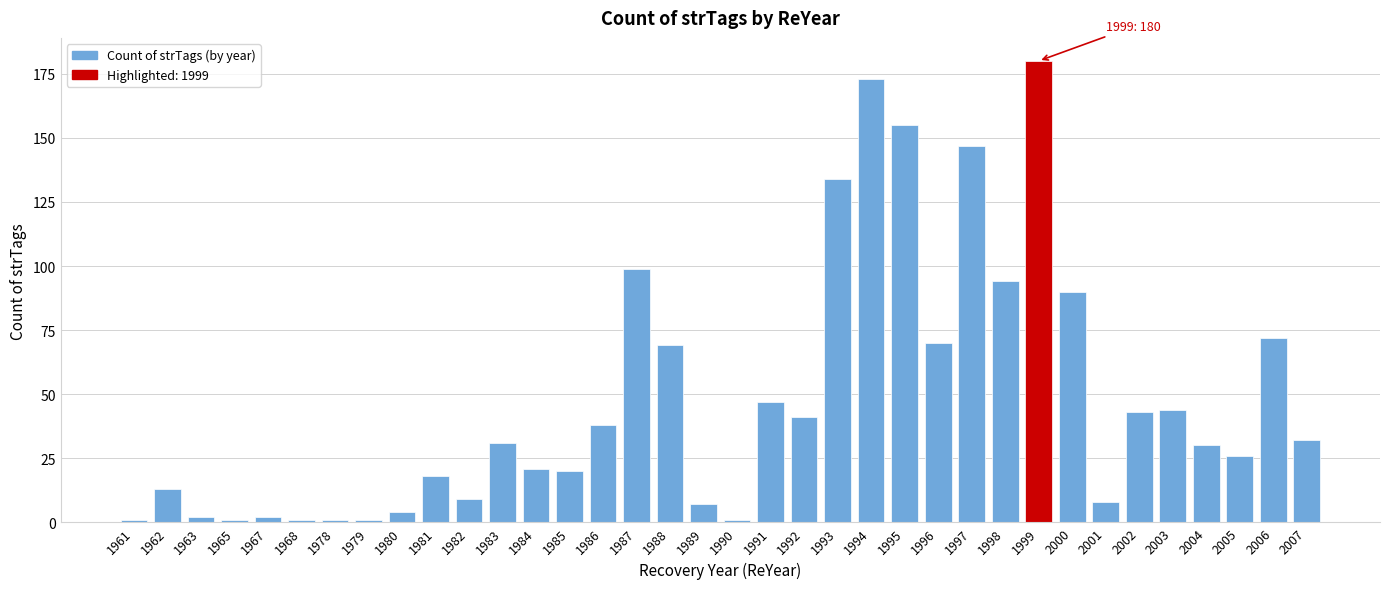

The chart shows a value of 147 at 1997. True or false?

True